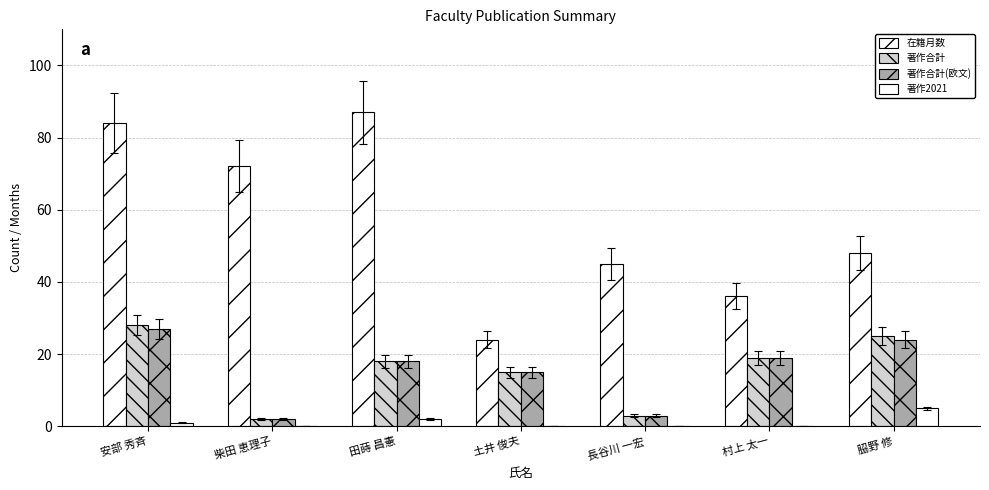

How many series are shown in this chart?

4